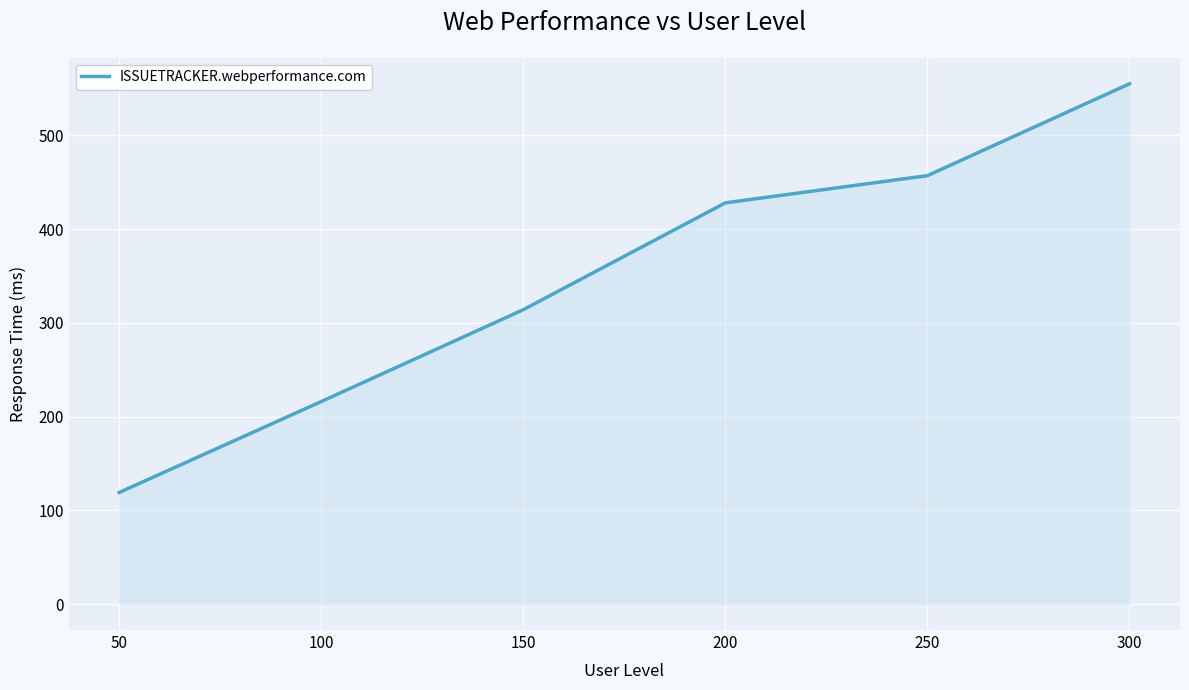

At which label is the value closest to 337?

150